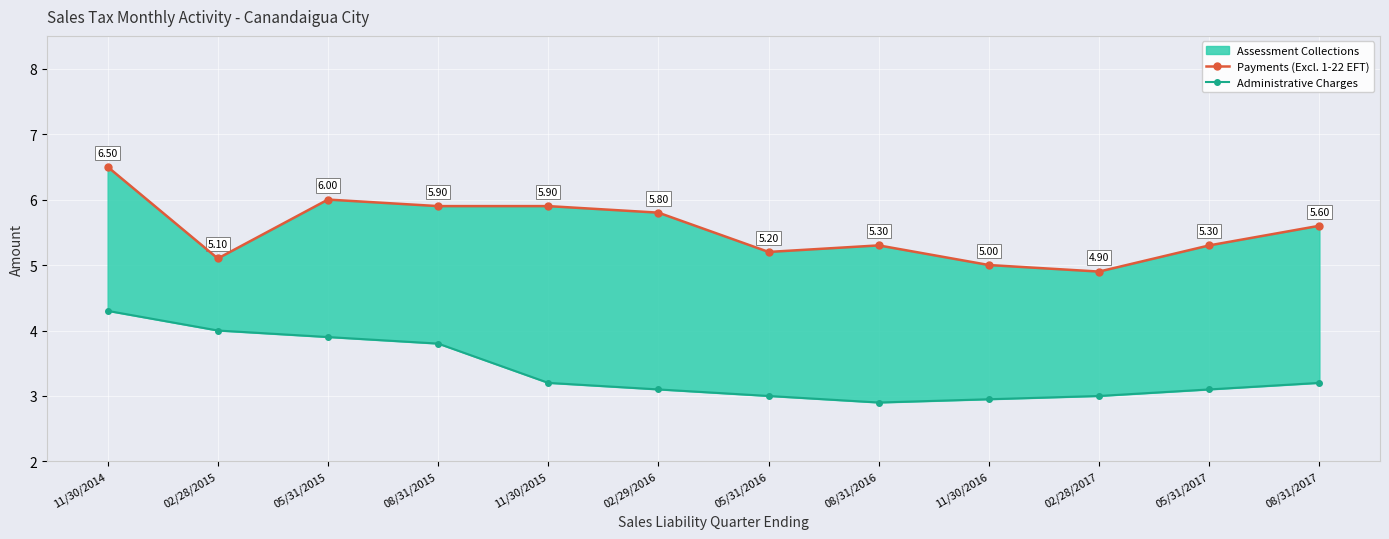

Between 11/30/2015 and 05/31/2016, which is larger?

11/30/2015